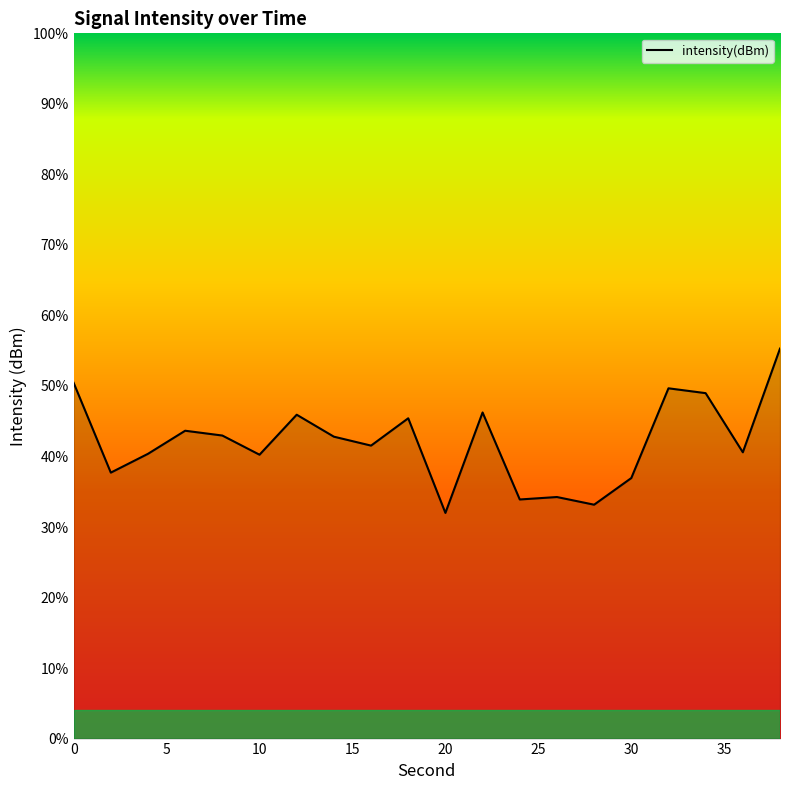

What is the difference between the maximum and minimum values?

23.3